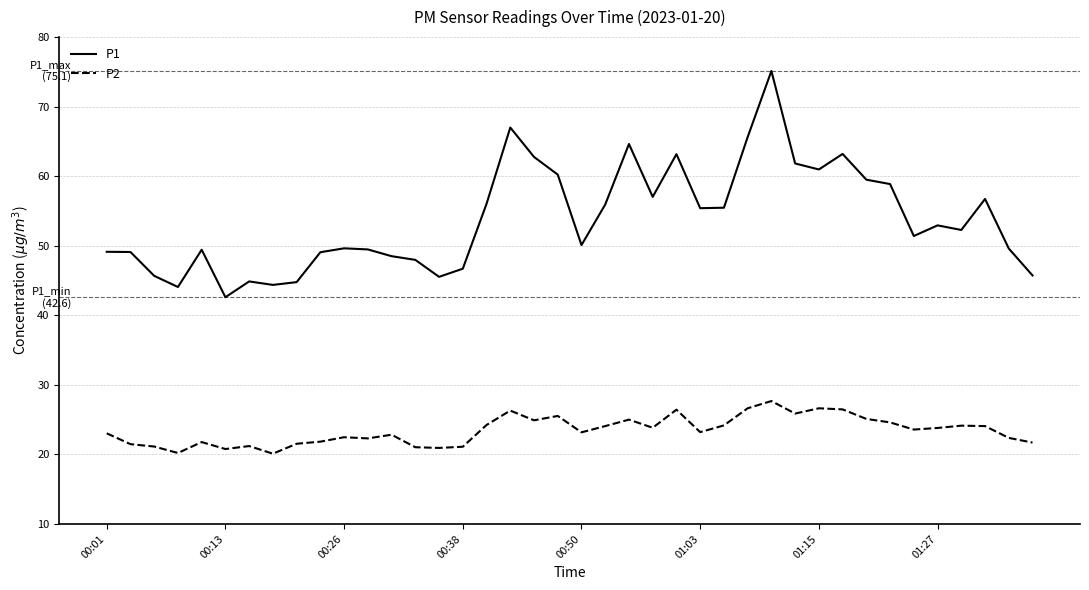

Which series has the widest spread of values?

P1